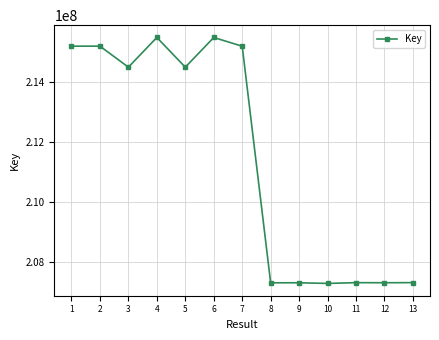

How many values are below 214484057?

6